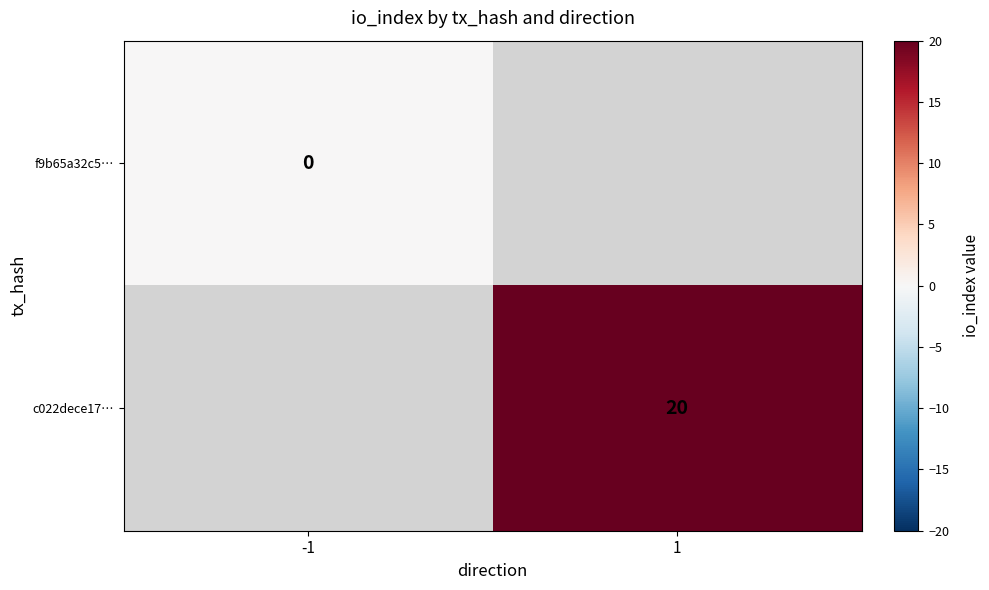

Is the value of c022dece17… at 1 greater than the value of f9b65a32c5… at -1?

Yes